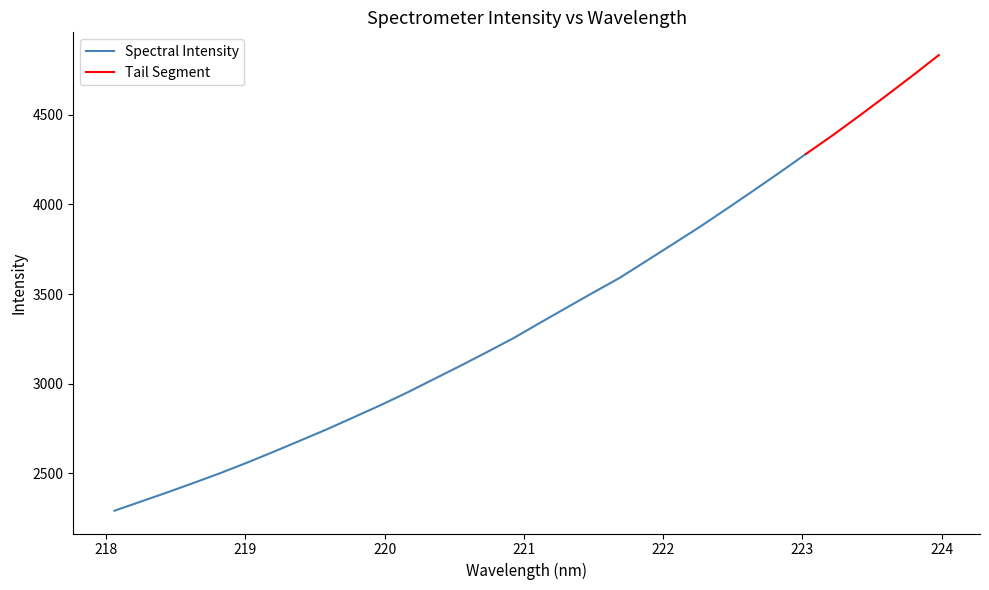

What is the change in value from 218.2508 to 223.2172?

+2042.6